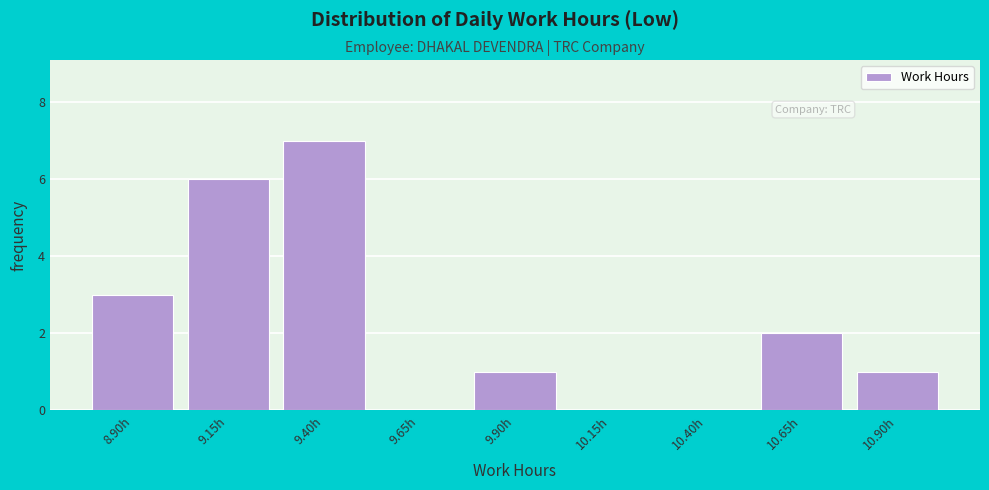

Reading left to right, list all the values displayed in this chart.

8.90h=3	9.15h=6	9.40h=7	9.65h=0	9.90h=1	10.15h=0	10.40h=0	10.65h=2	10.90h=1